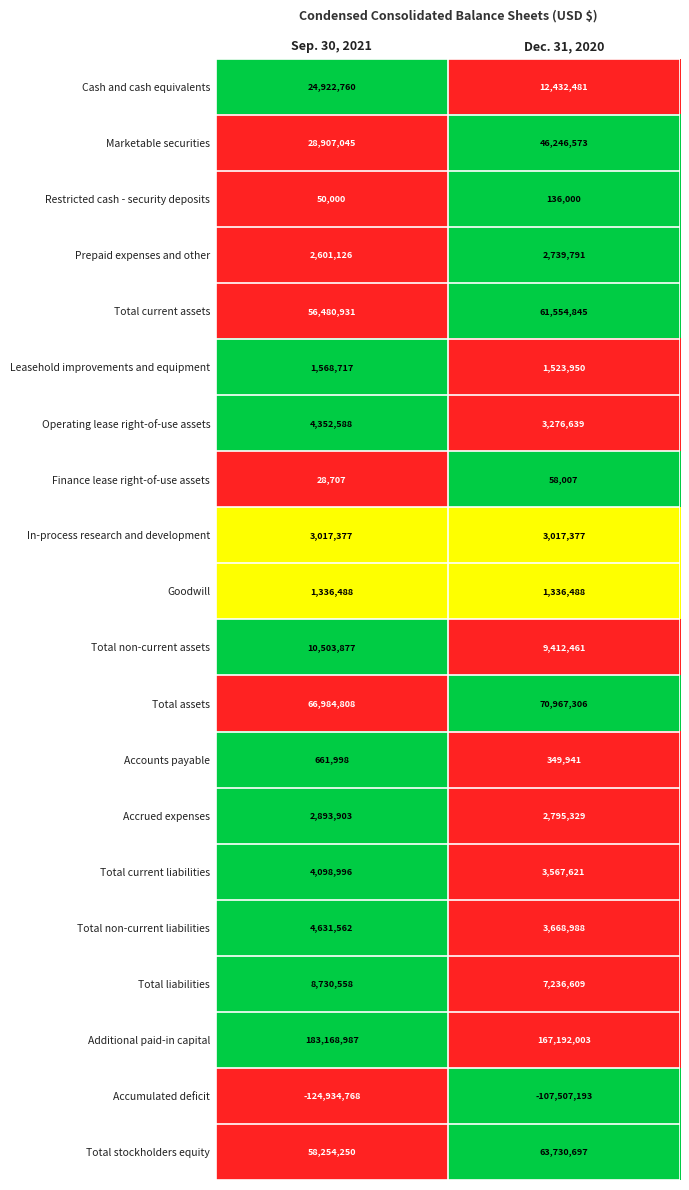

What is the approximate value of Total current assets at Sep. 30, 2021?

56480931